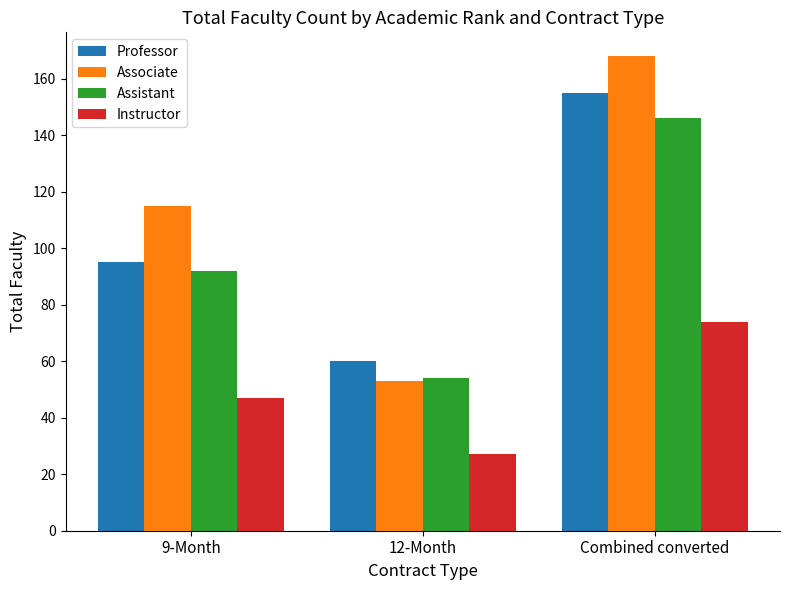

Rank the categories by Instructor value from highest to lowest.

Combined converted, 9-Month, 12-Month